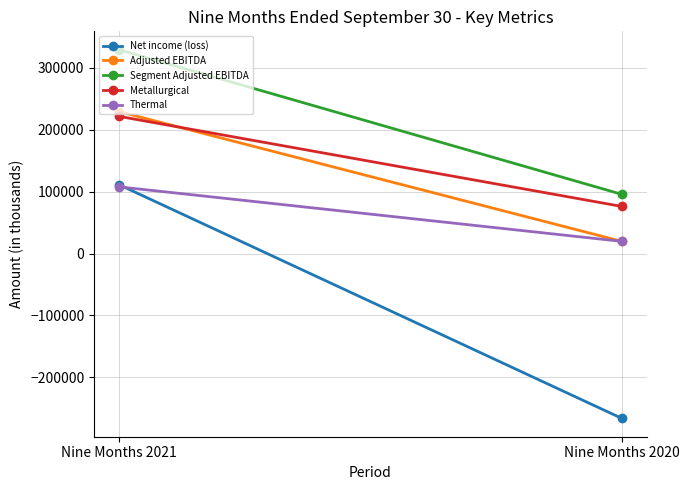

What is the minimum value shown in the chart?

-266090